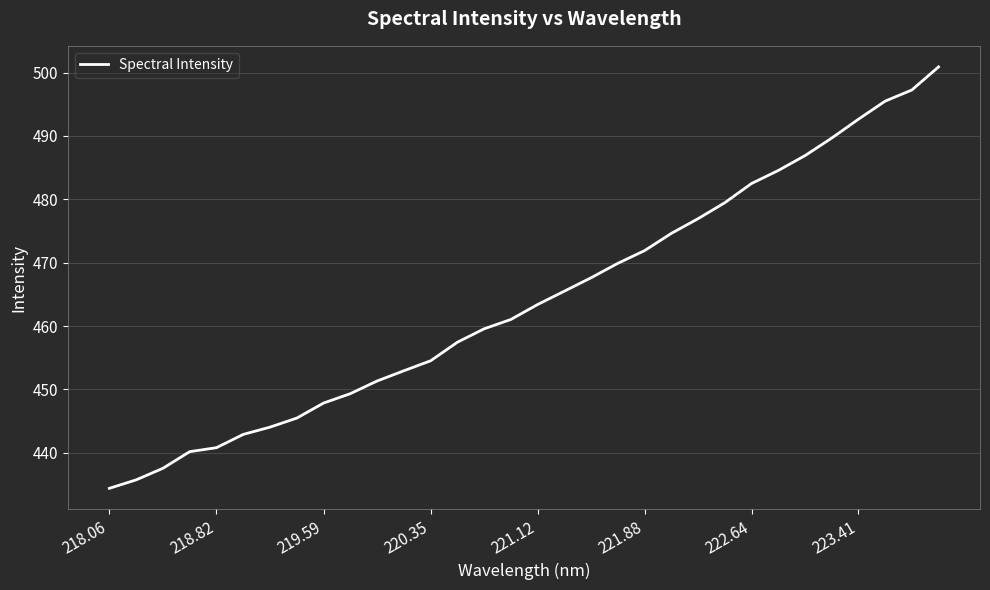

What is the maximum value shown in the chart?

500.9